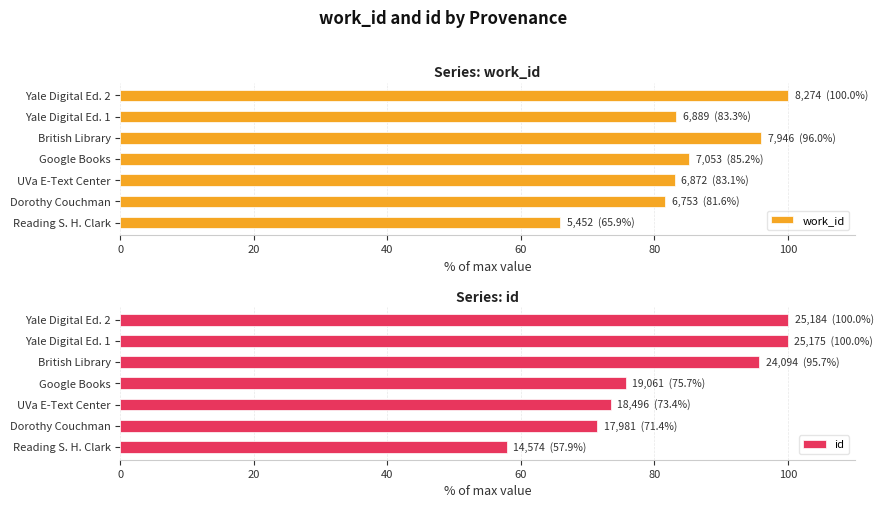

List the series in order of their overall mean, highest first.

work_id, id